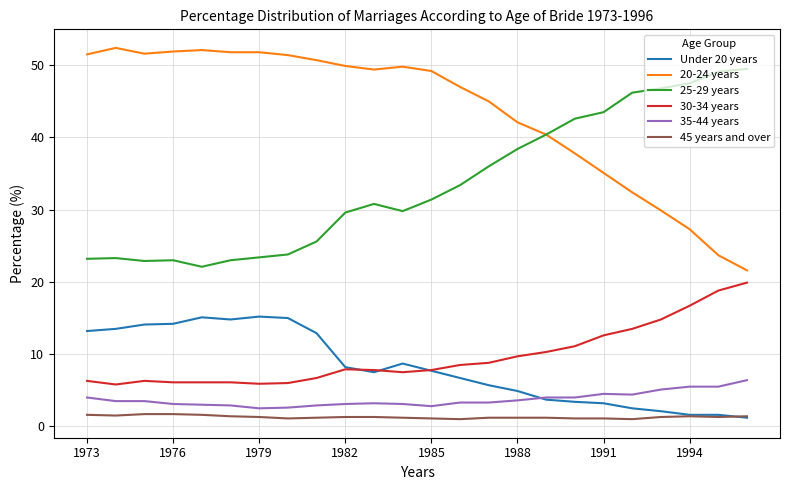

Count the number of categories in the chart.

24